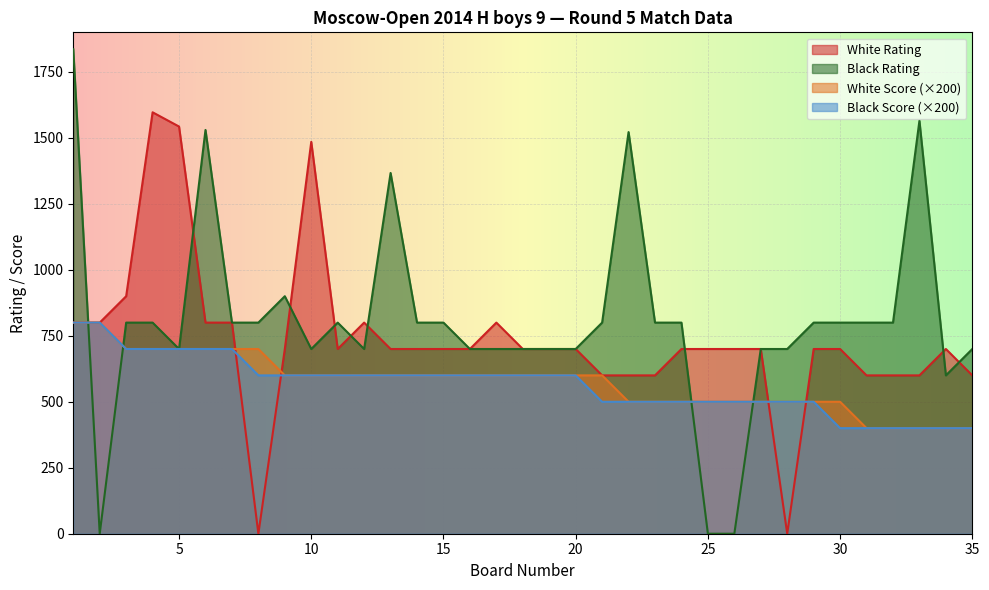

How many interior local peaks does the White Rating series have?

5